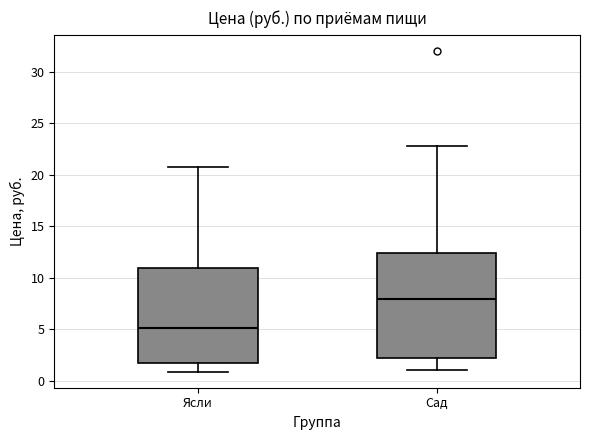

Where does the upper whisker of the box for Сад end on the y-axis? The values are not printed on the chart, so give them approximately, as read against the axis.

23.0